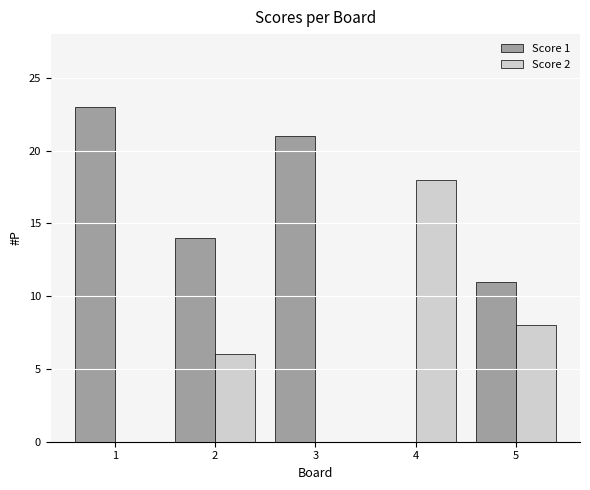

Which series has the largest total across all categories?

Score 1